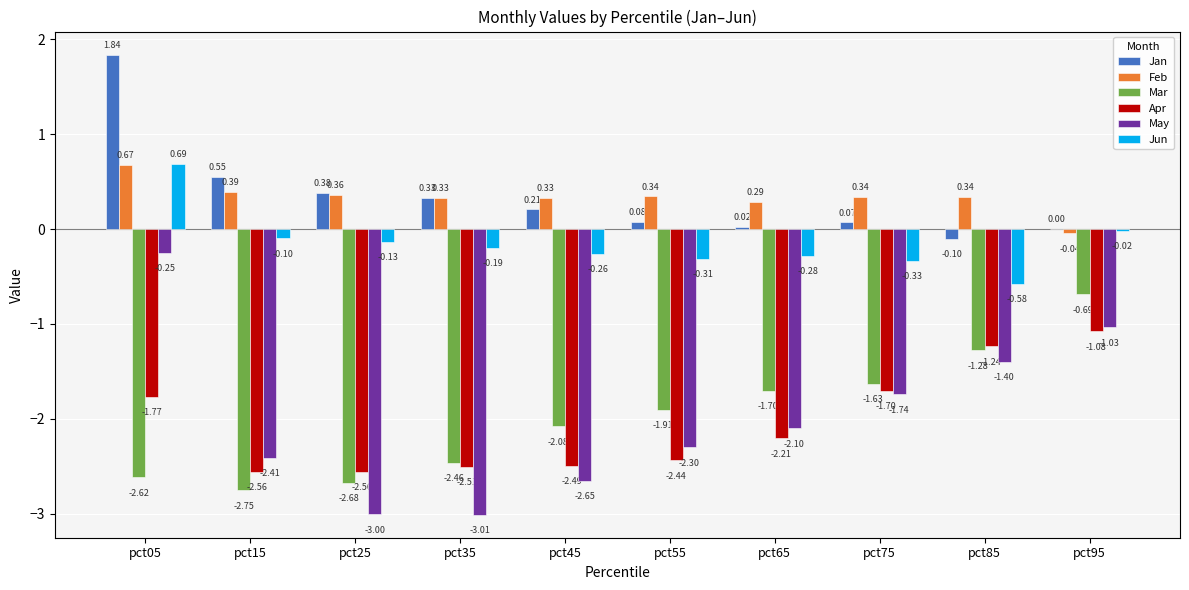

Does the chart contain stacked bars?

No